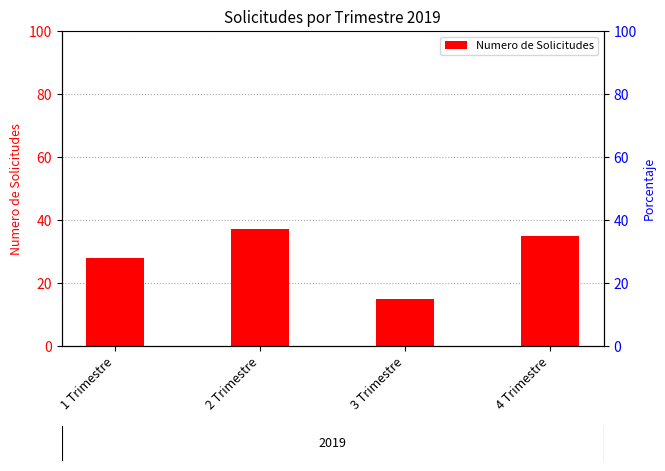

What is the difference between the second highest and second lowest values?

7